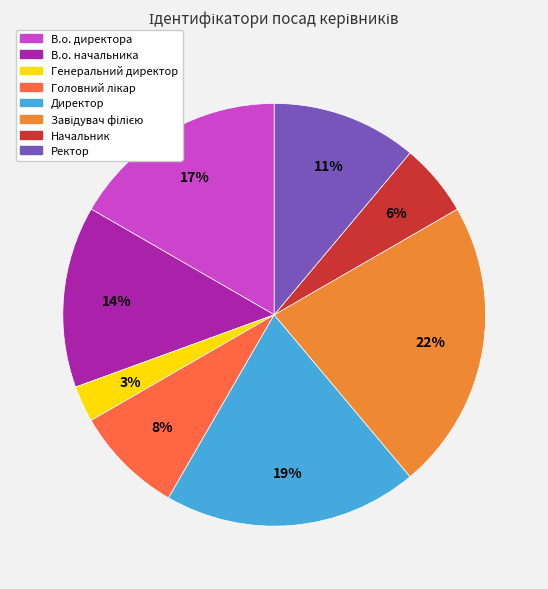

To the nearest percent, what is the difference between the largest and smallest slice percentages?

19%